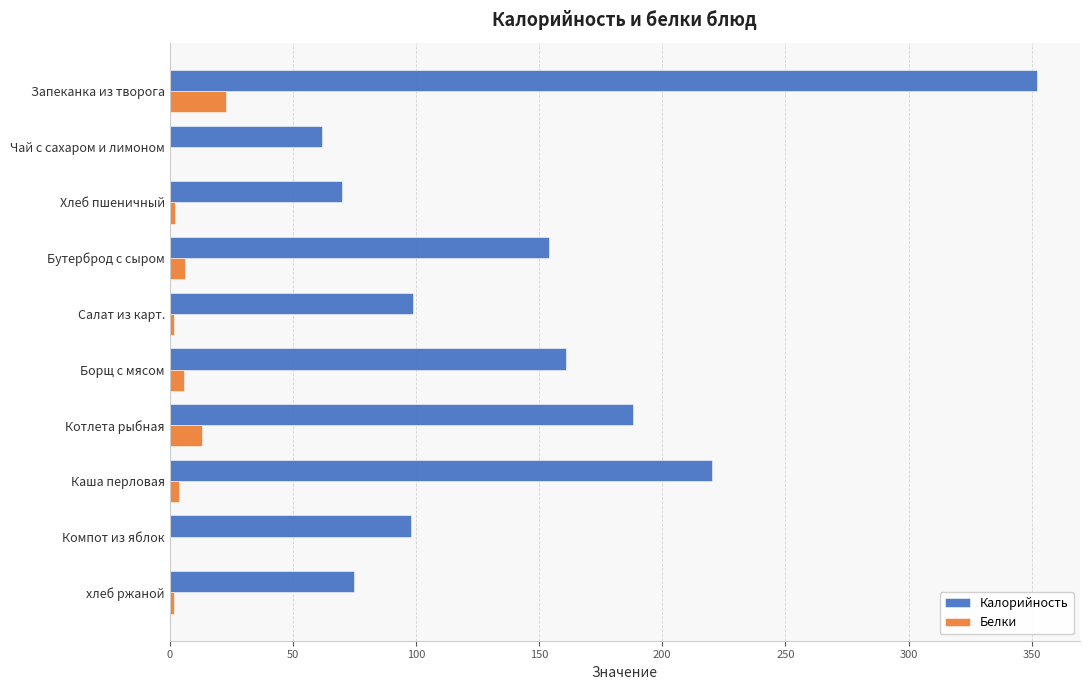

Which series has the largest total across all categories?

Калорийность